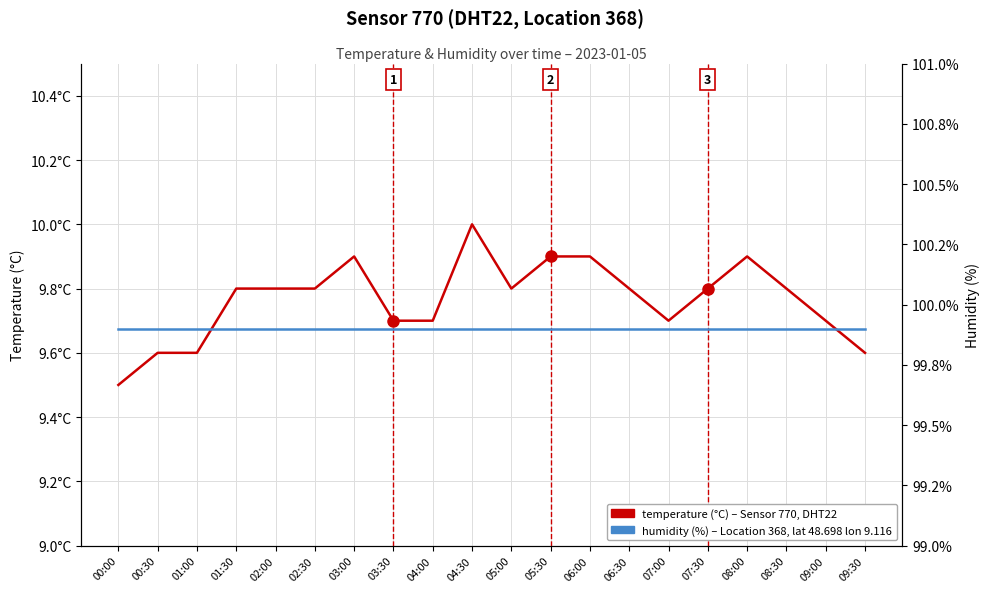

What are all the series names shown in the legend?

temperature (°C), humidity (%)